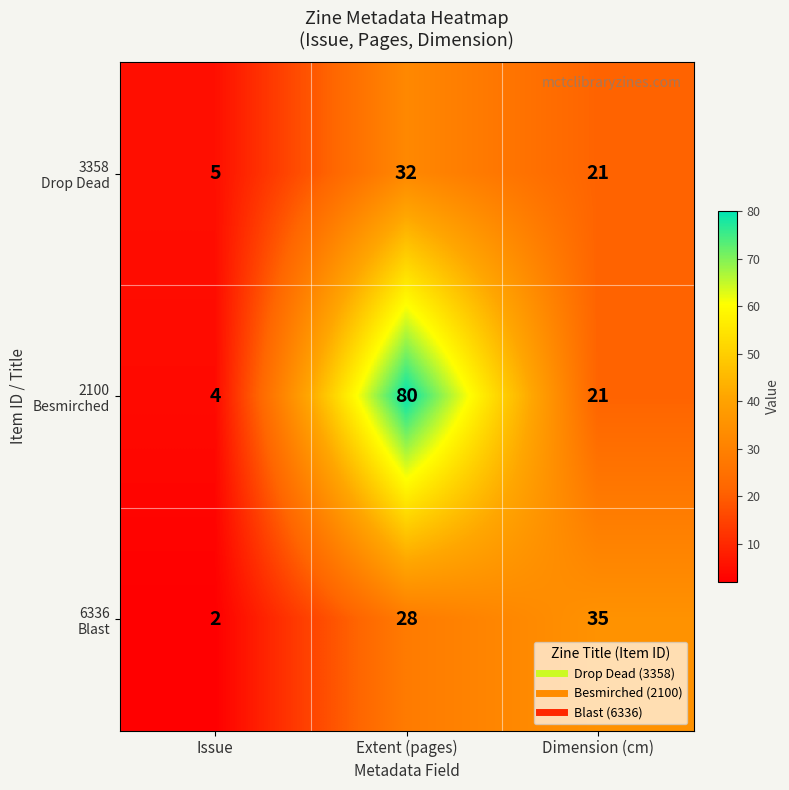

What is the difference between the highest and lowest values at Issue?

3